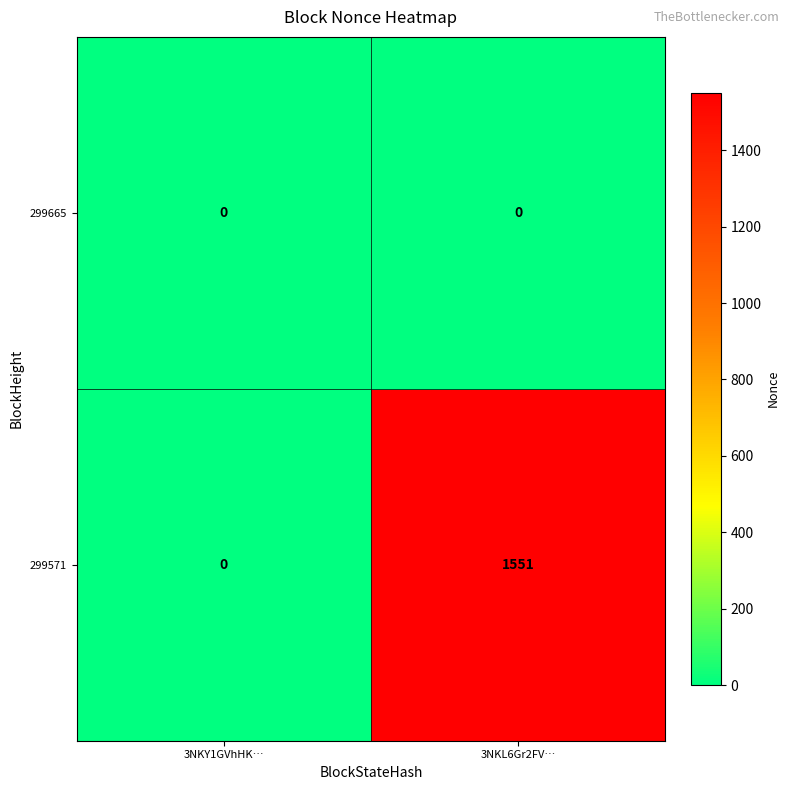

Rank the series by their maximum value, from highest to lowest.

299571, 299665